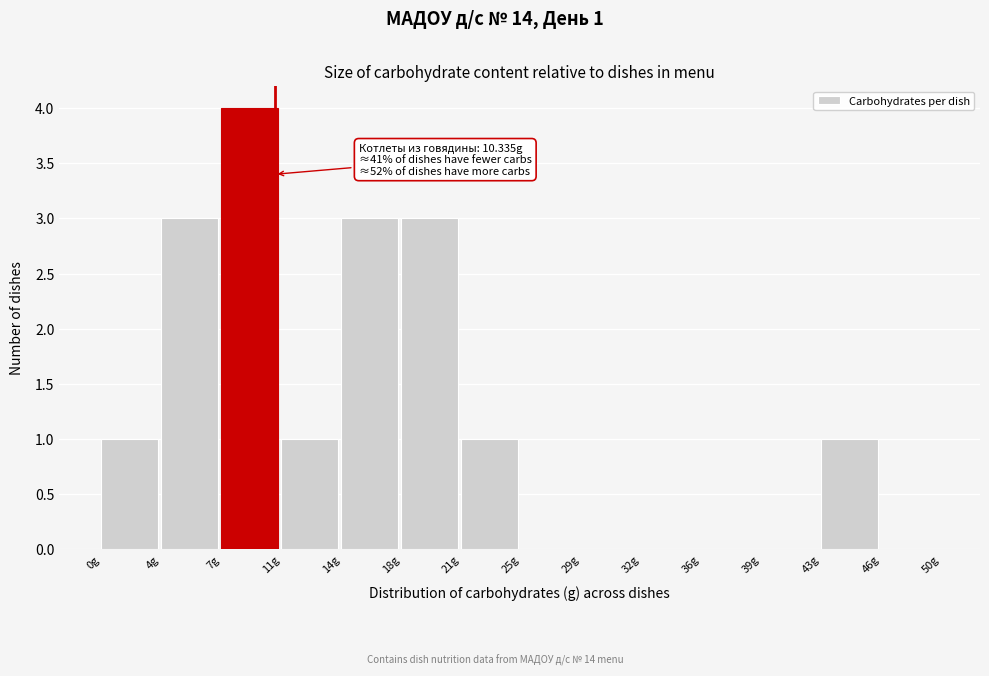

Which range on the x-axis has the tallest bar?

7.0 to 10.5